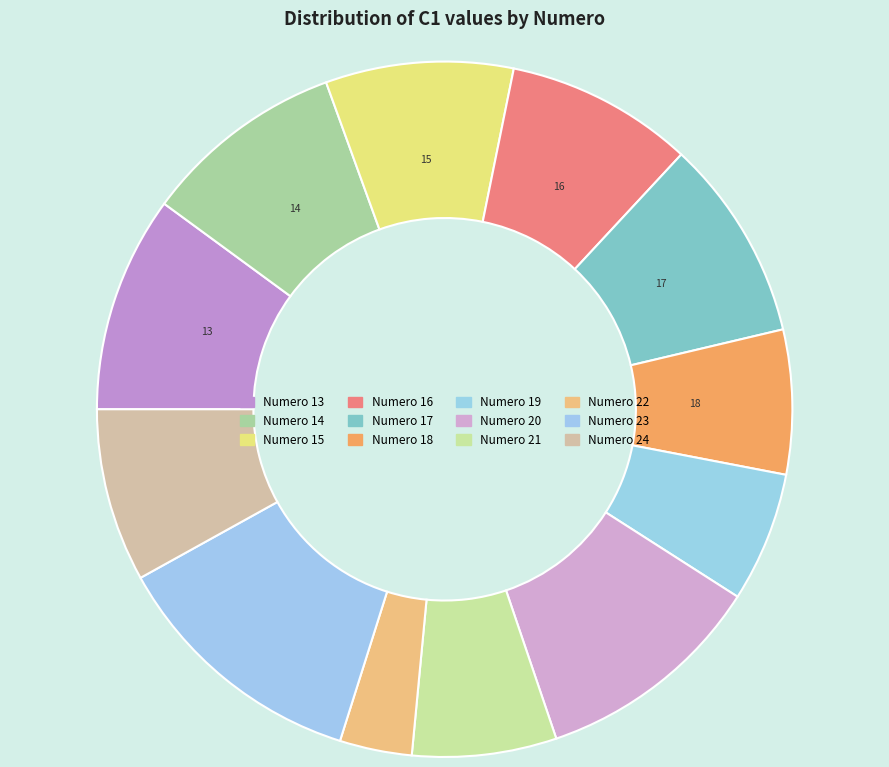

Rank the categories by value from lowest to highest.

22, 19, 18, 21, 24, 15, 16, 14, 17, 13, 20, 23